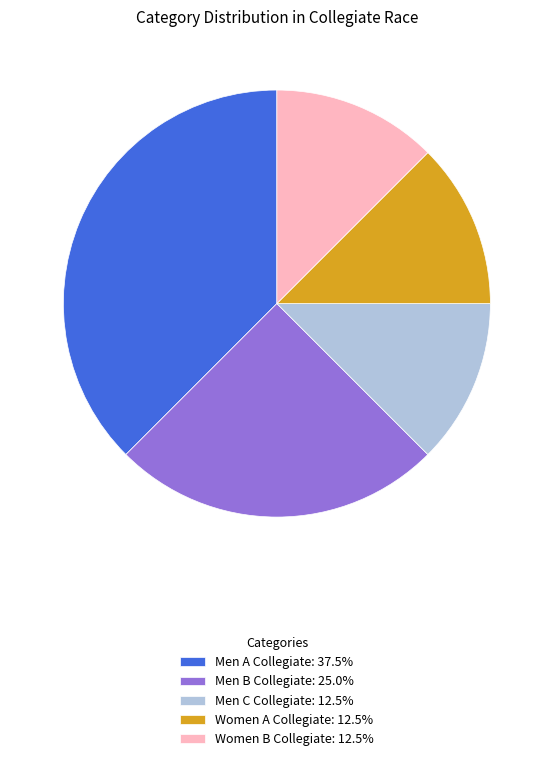

Does any single category account for the majority?

No